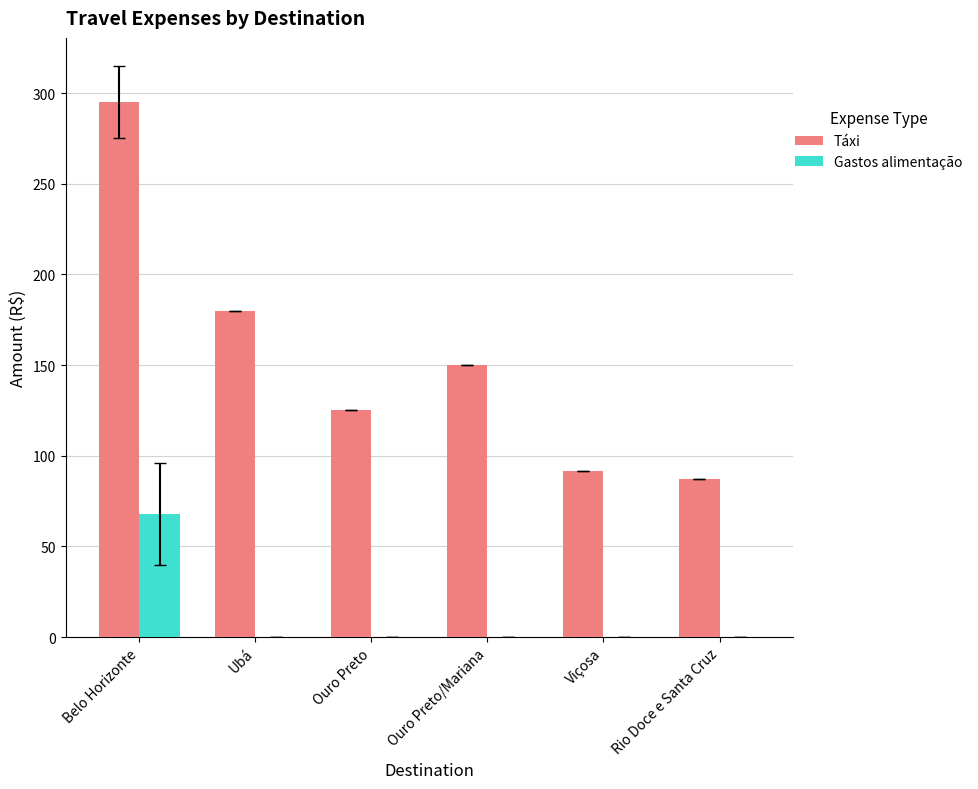

Does the chart contain stacked bars?

No